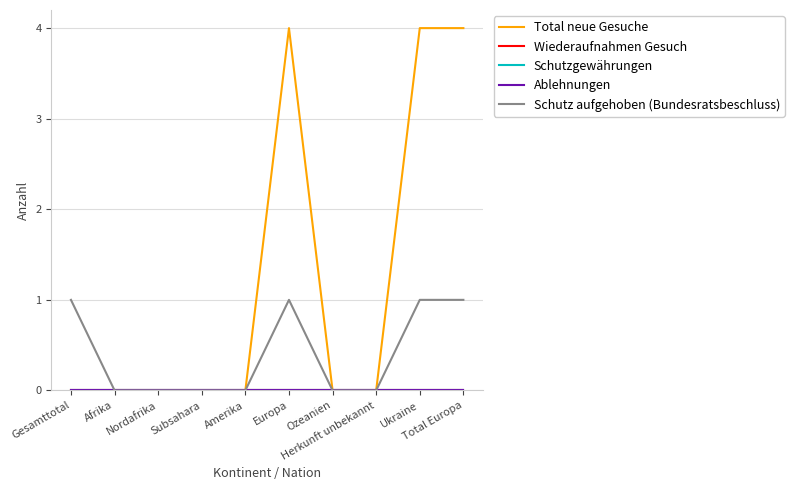

At which category does the chart reach its peak across all series?

Europa